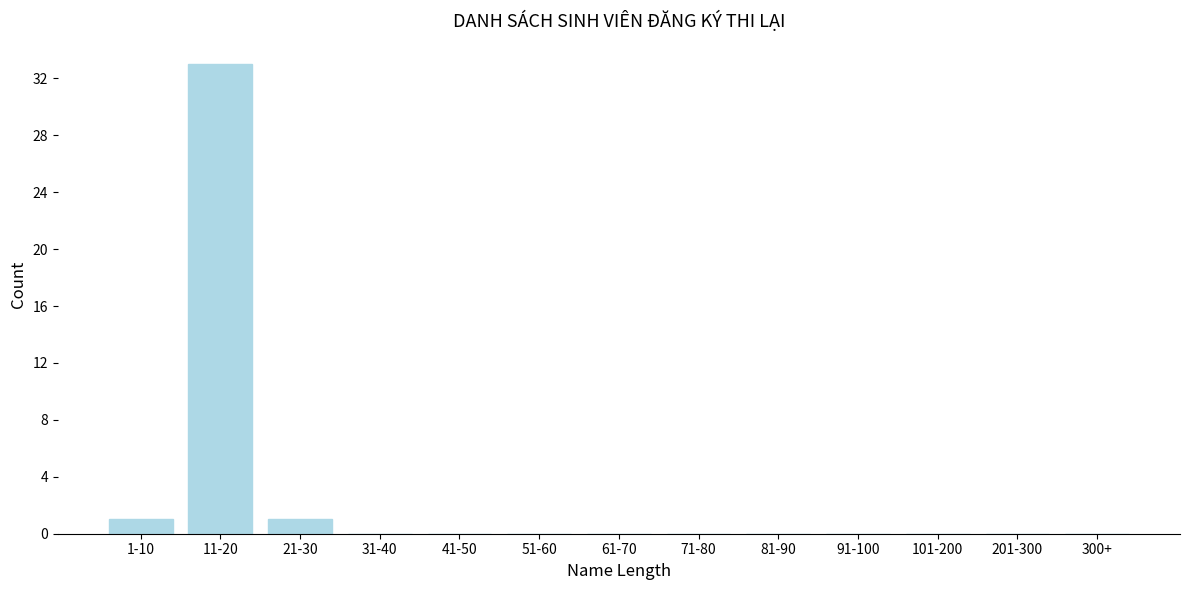

Reading left to right, what are all the values shown in this chart?

1-10=1	11-20=33	21-30=1	31-40=0	41-50=0	51-60=0	61-70=0	71-80=0	81-90=0	91-100=0	101-200=0	201-300=0	300+=0